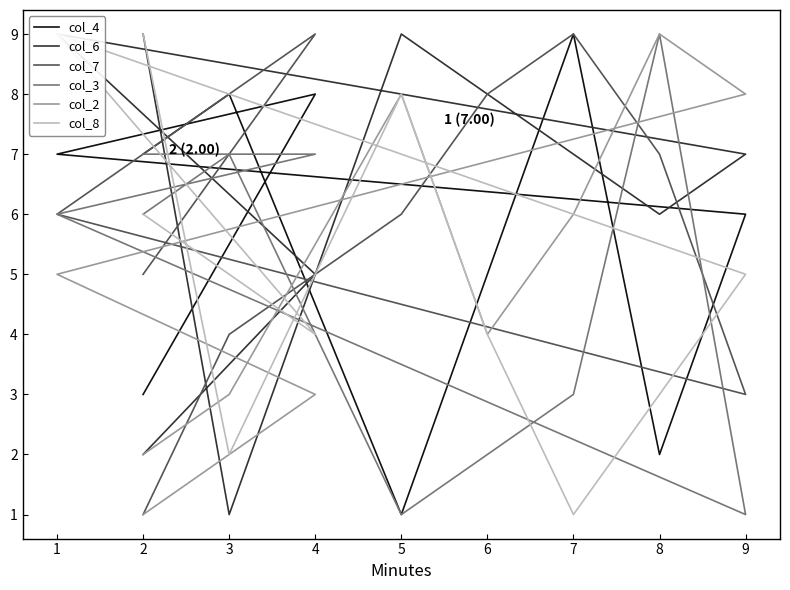

Is the value of col_4 at 9 greater than the value of col_3 at 1?

No